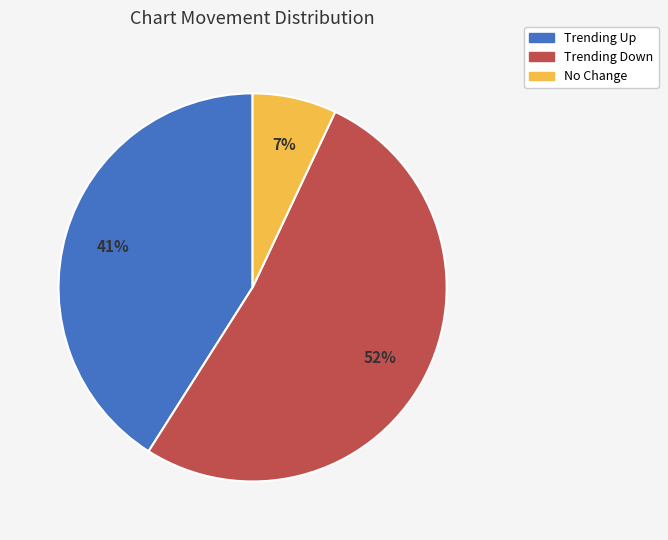

Does any single category account for the majority?

Yes